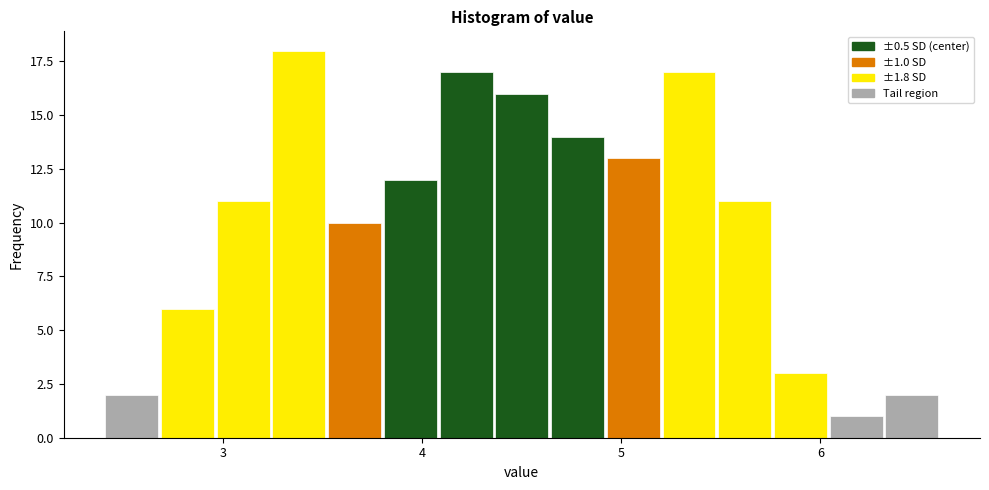

Read against the x-axis, roughly where is the centre of the tallest bar?

3.4